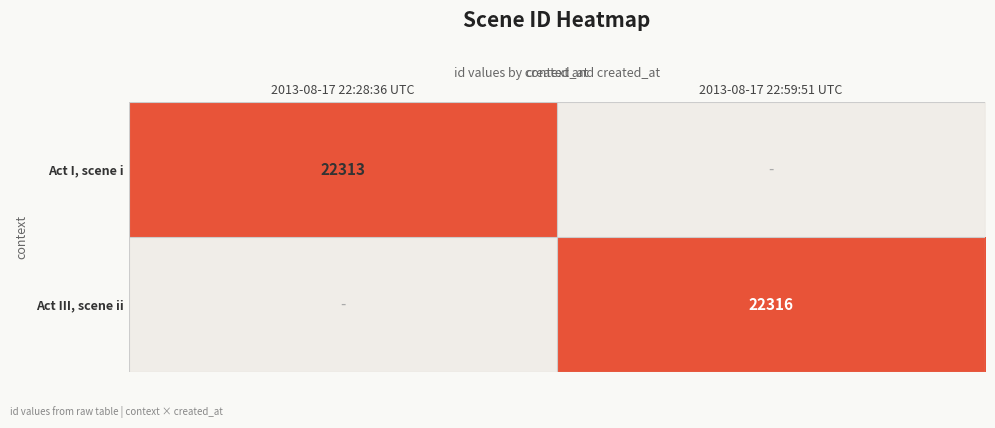

The value of Act I, scene i at 2013-08-17 22:28:36 UTC is 10376. True or false?

False